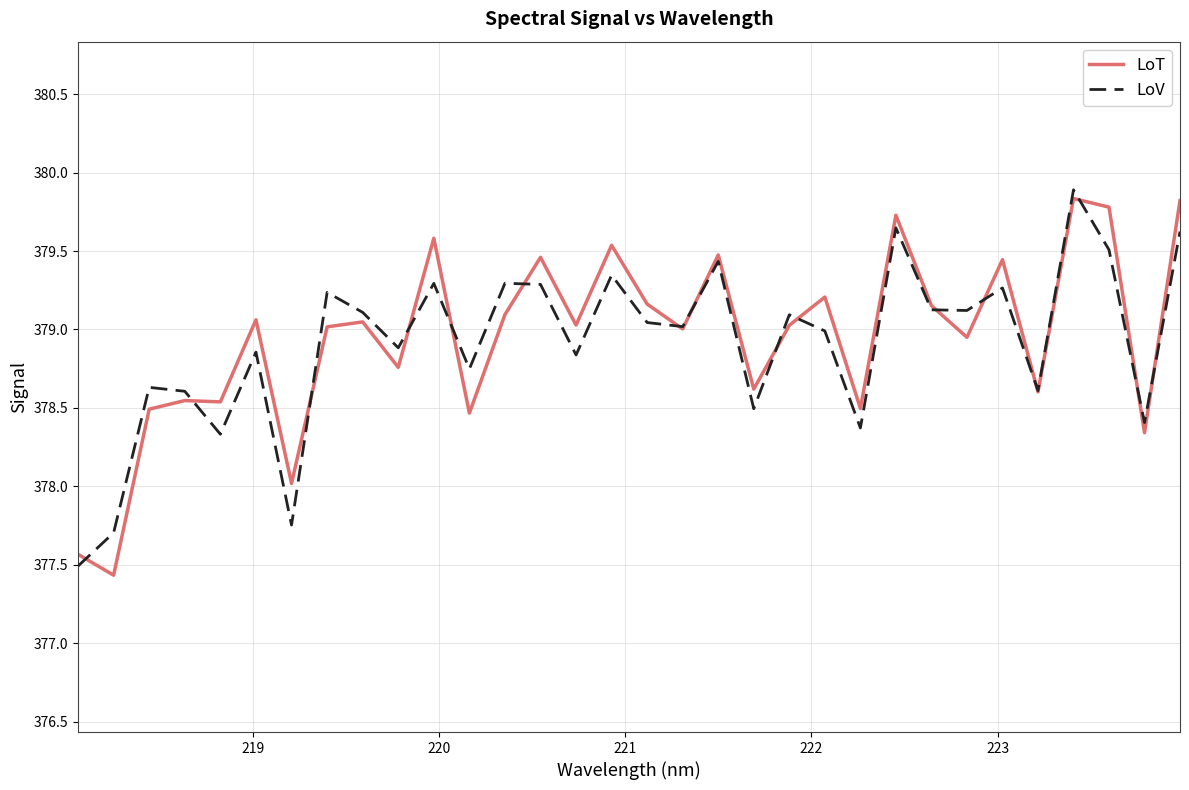

What is the smallest value displayed?

377.4